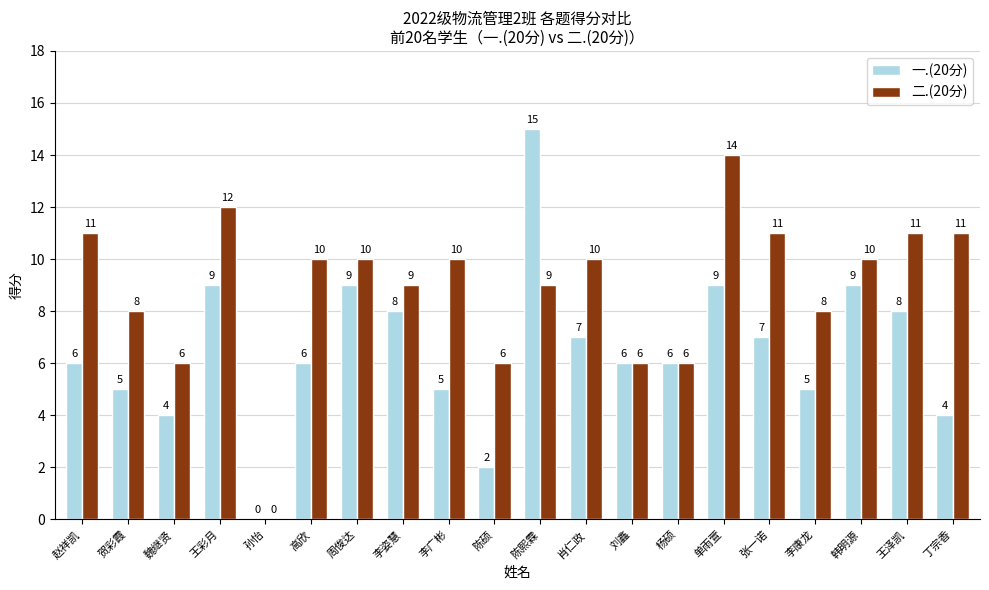

At which category is the sum across all series the highest?

陈熙霖